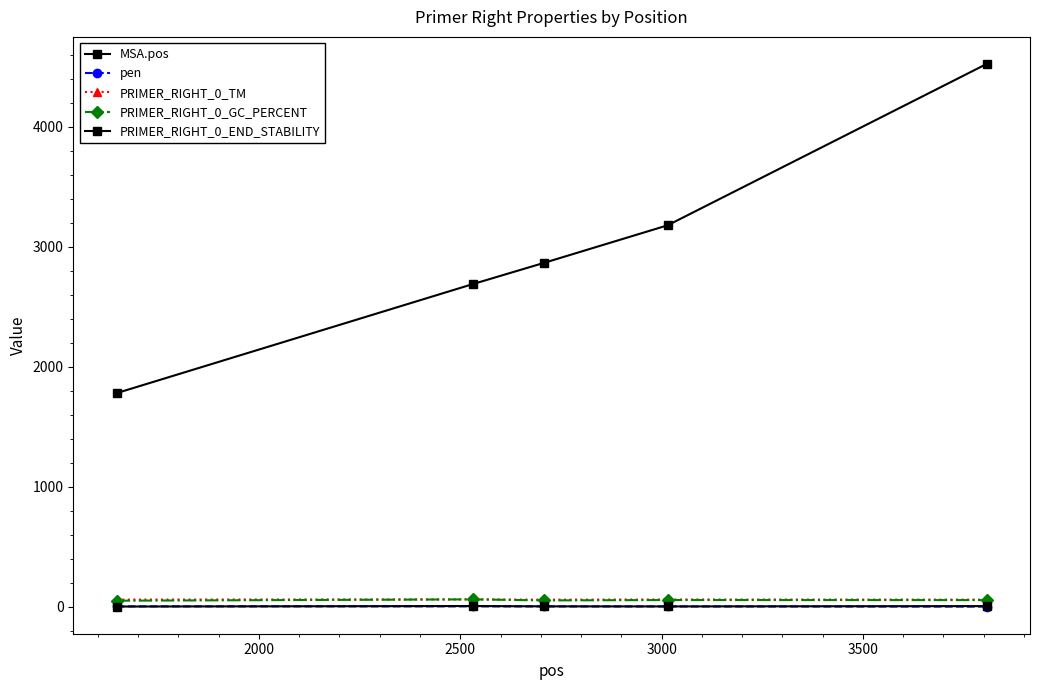

Reading right to left, extract all data points from this chart.

MSA.pos: 4522.0	3178.0	2866.0	2689.0	1780.0
pen: 1.0	2.1	2.3	3.0	2.6
PRIMER_RIGHT_0_TM: 59.0	60.1	58.7	61.0	59.4
PRIMER_RIGHT_0_GC_PERCENT: 55.0	55.6	52.4	61.1	50.0
PRIMER_RIGHT_0_END_STABILITY: 4.9	2.4	3.0	5.5	1.5